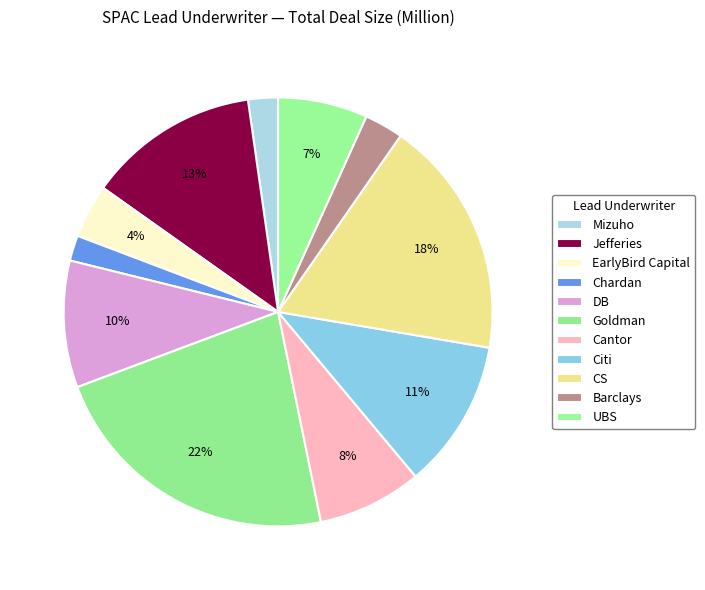

How many slices are in this pie chart?

11